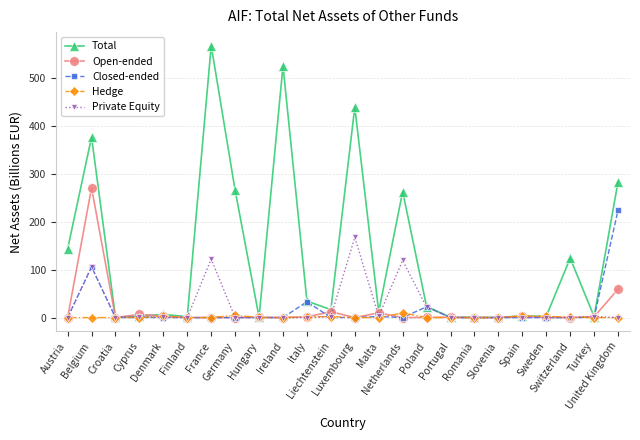

What is the label of the 13th point from the right?

Liechtenstein